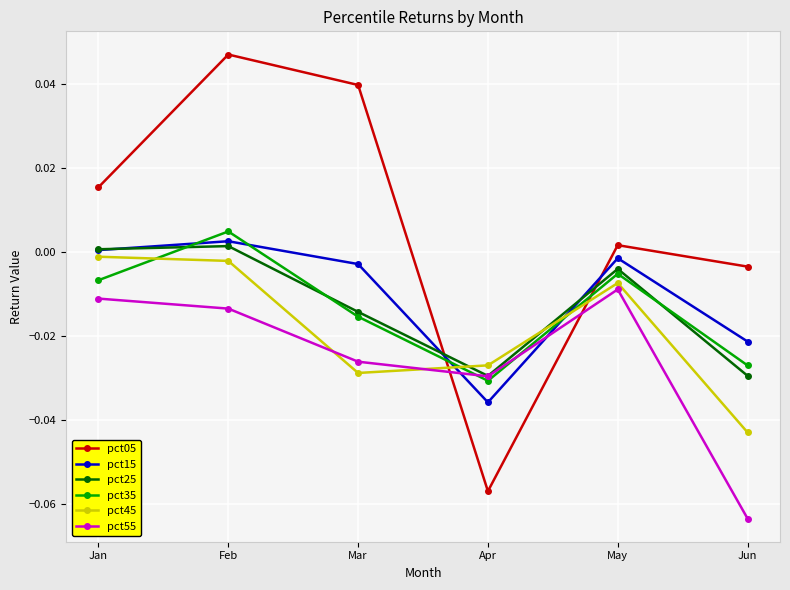

How many times do pct35 and pct05 cross each other?

2